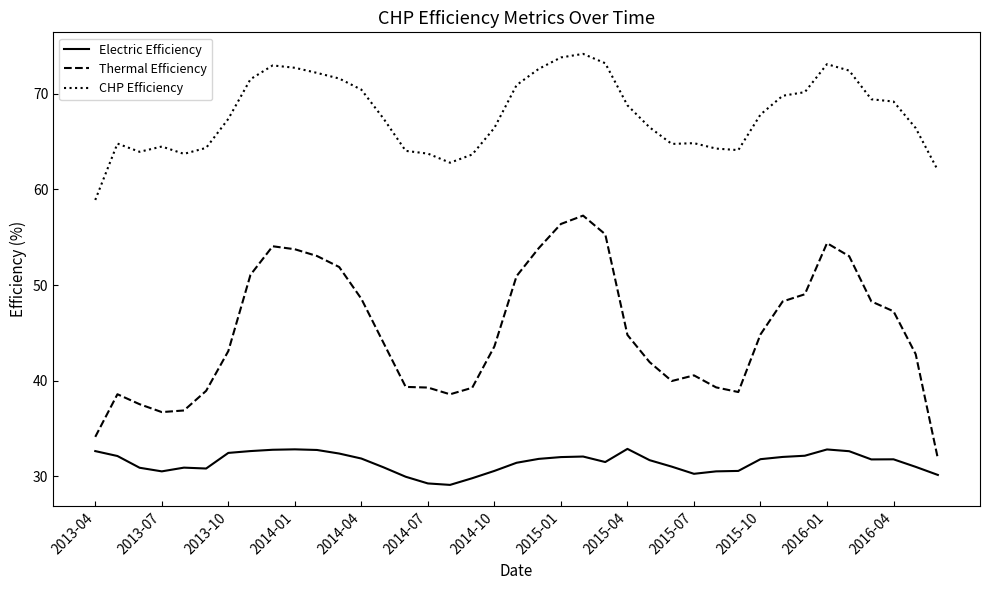

Which series has the widest spread of values?

Thermal Efficiency